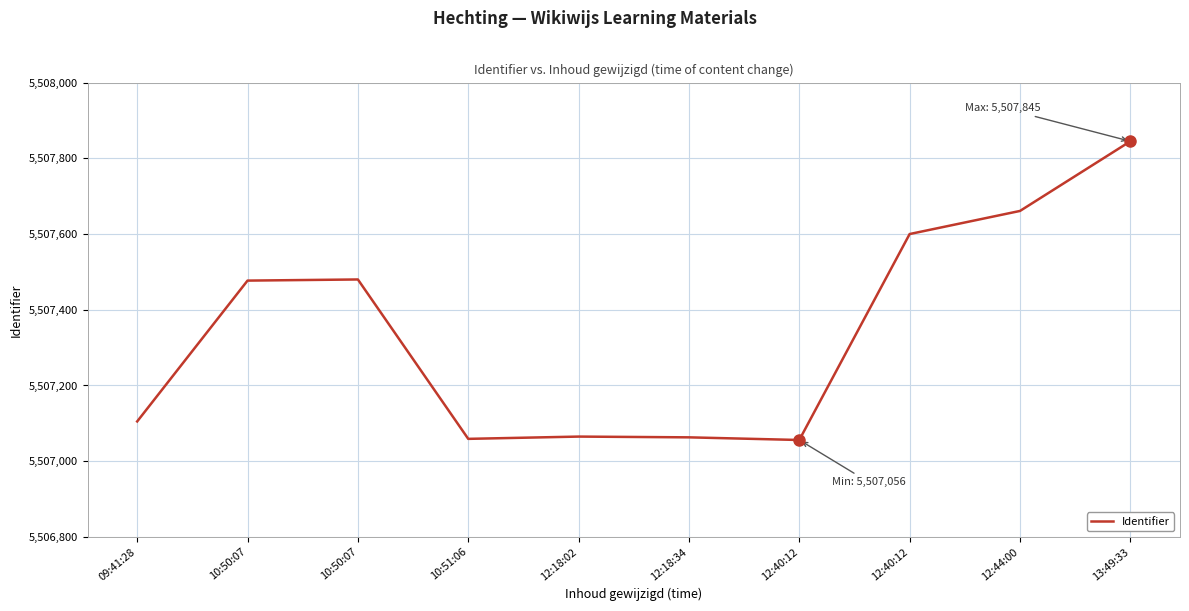

Rank the categories by value from highest to lowest.

13:49:33, 12:44:00, 12:40:12, 10:50:07, 10:50:07, 09:41:28, 12:18:02, 12:18:34, 10:51:06, 12:40:12